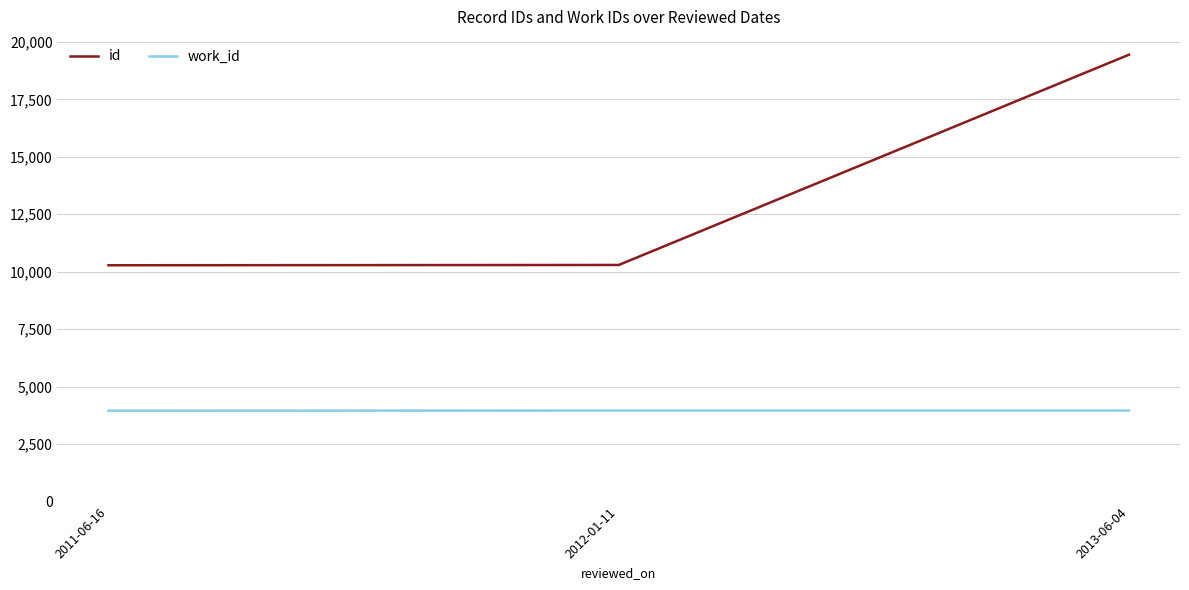

At which label is id closest to 14863?

2012-01-11